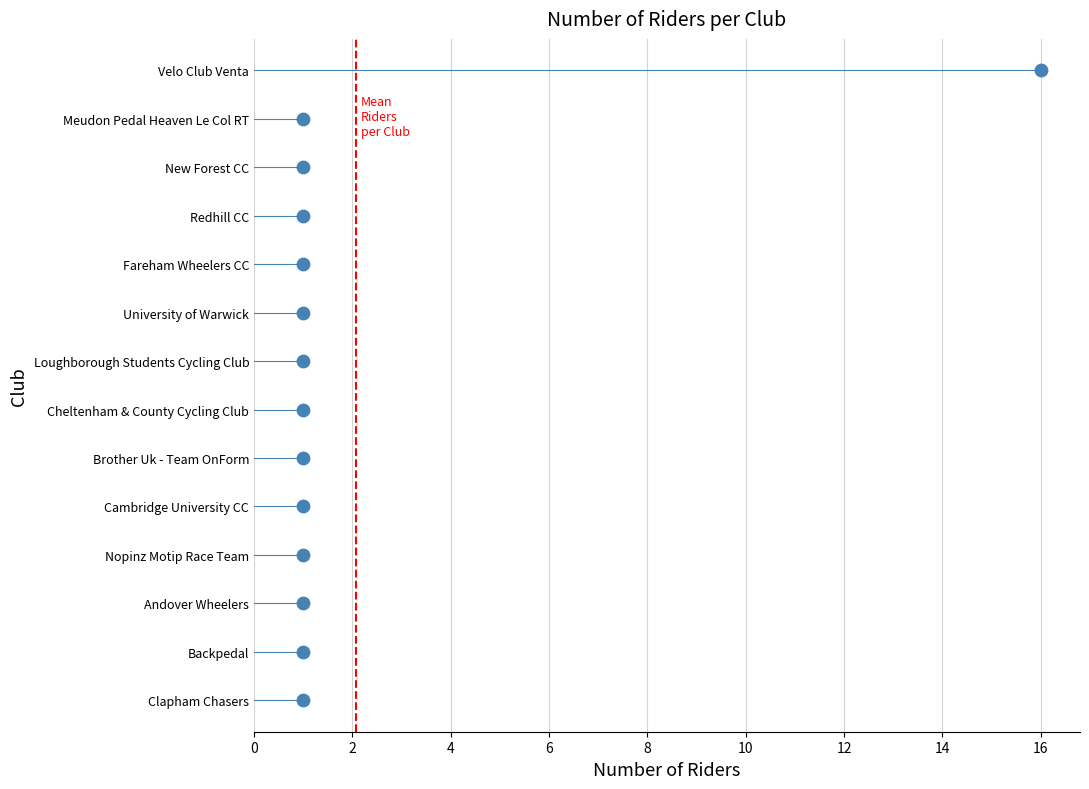

Between Andover Wheelers and Nopinz Motip Race Team, which is larger?

Andover Wheelers